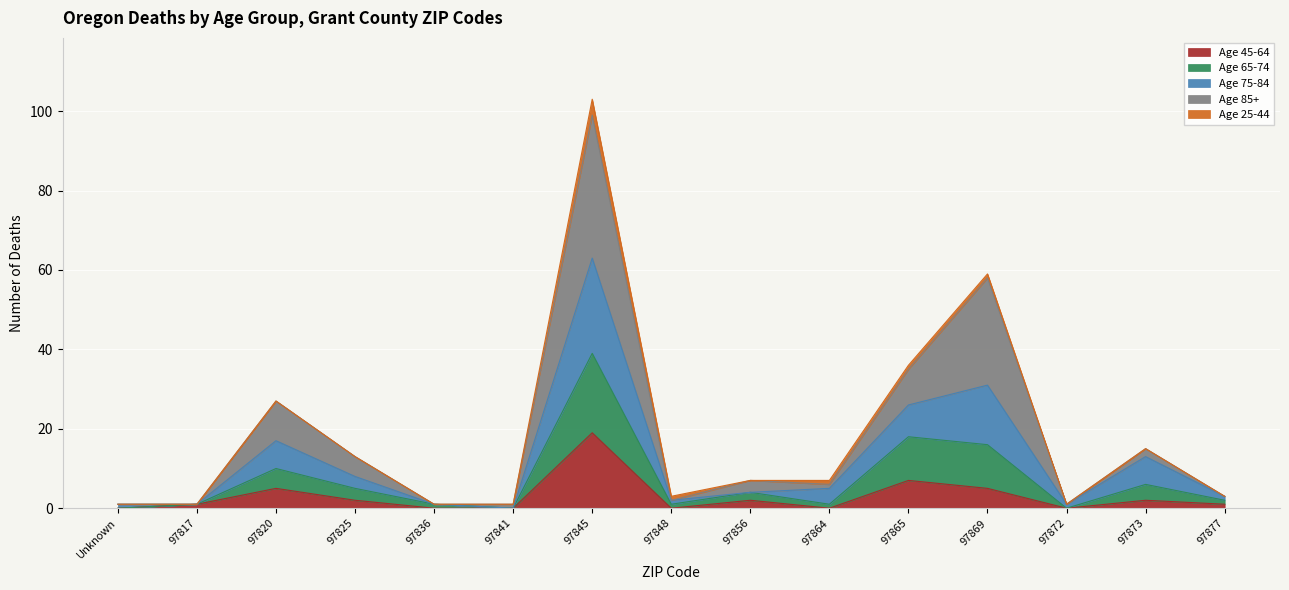

At which category is the sum across all series the highest?

97845